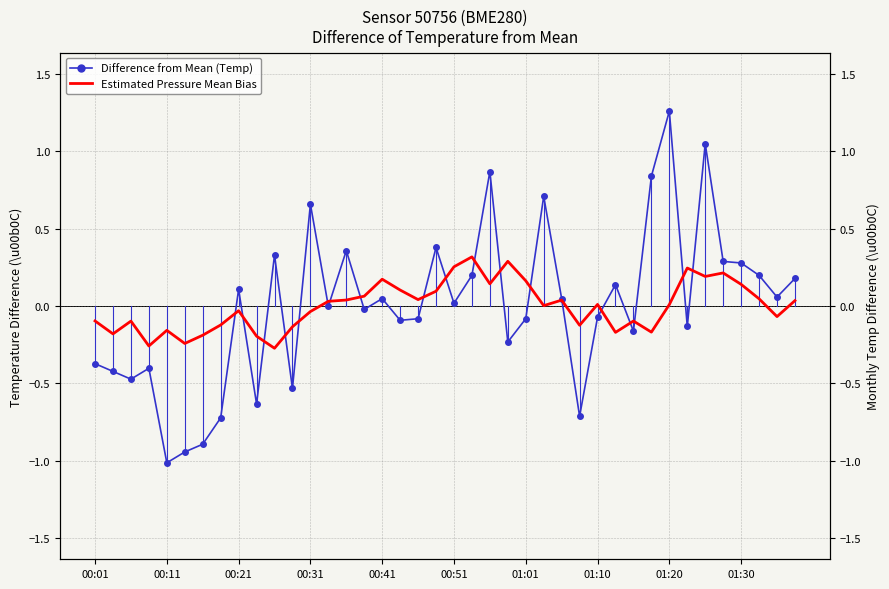

Reading left to right, extract all data points from this chart.

Difference from Mean (Temp): -0.4	-0.4	-0.5	-0.4	-1.0	-0.9	-0.9	-0.7	0.1	-0.6	0.3	-0.5	0.7	-0.0	0.4	-0.0	0.0	-0.1	-0.1	0.4	0.0	0.2	0.9	-0.2	-0.1	0.7	0.0	-0.7	-0.1	0.1	-0.2	0.8	1.3	-0.1	1.0	0.3	0.3	0.2	0.1	0.2
Estimated Pressure Mean Bias: -0.1	-0.2	-0.1	-0.3	-0.2	-0.2	-0.2	-0.1	-0.0	-0.2	-0.3	-0.1	-0.0	0.0	0.0	0.1	0.2	0.1	0.0	0.1	0.3	0.3	0.1	0.3	0.2	0.0	0.0	-0.1	0.0	-0.2	-0.1	-0.2	0.0	0.2	0.2	0.2	0.1	0.0	-0.1	0.0